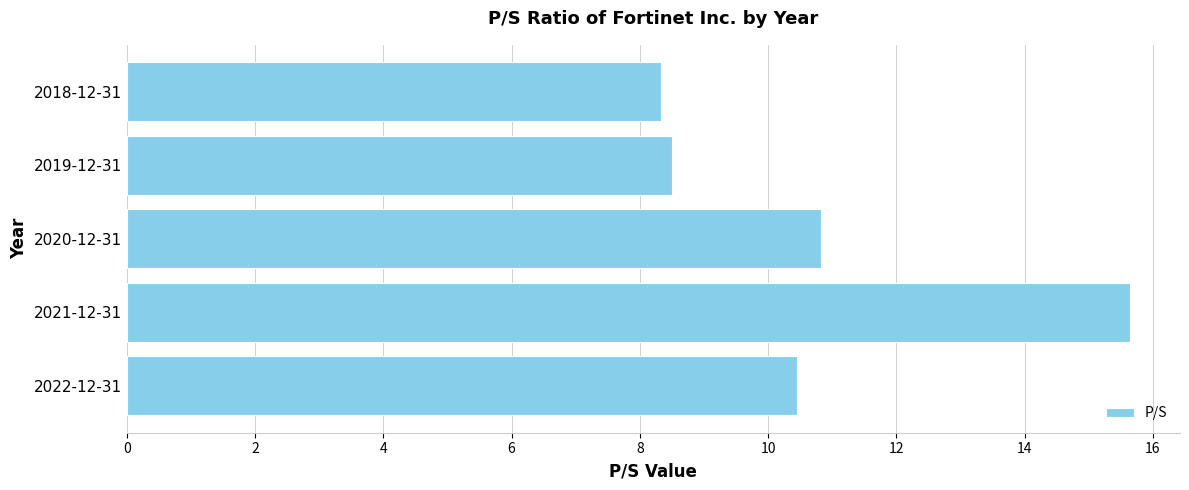

The value at 2019-12-31 is 4.1. True or false?

False